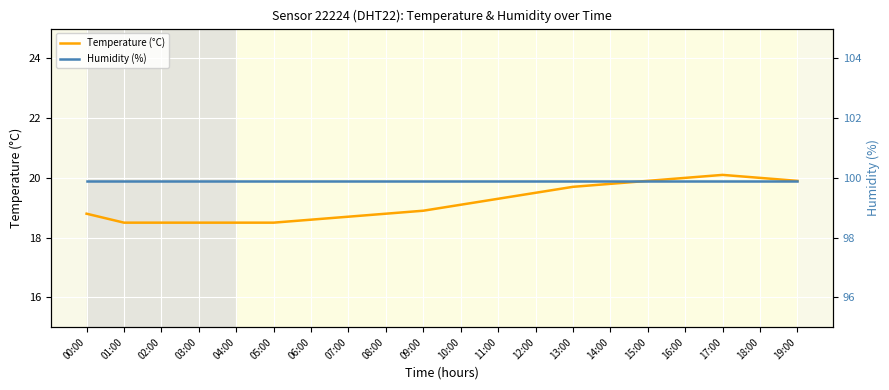

Reading left to right, extract all data points from this chart.

Temperature (°C): 18.8	18.5	18.5	18.5	18.5	18.5	18.6	18.7	18.8	18.9	19.1	19.3	19.5	19.7	19.8	19.9	20.0	20.1	20.0	19.9
Humidity (%): 99.9	99.9	99.9	99.9	99.9	99.9	99.9	99.9	99.9	99.9	99.9	99.9	99.9	99.9	99.9	99.9	99.9	99.9	99.9	99.9